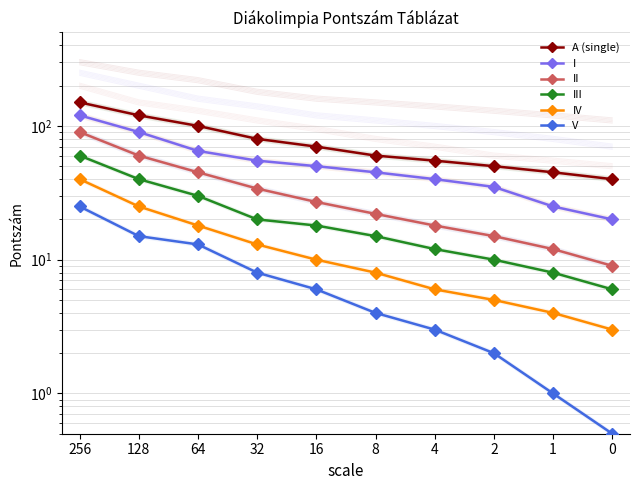

True or false: III and IV intersect in this chart.

False